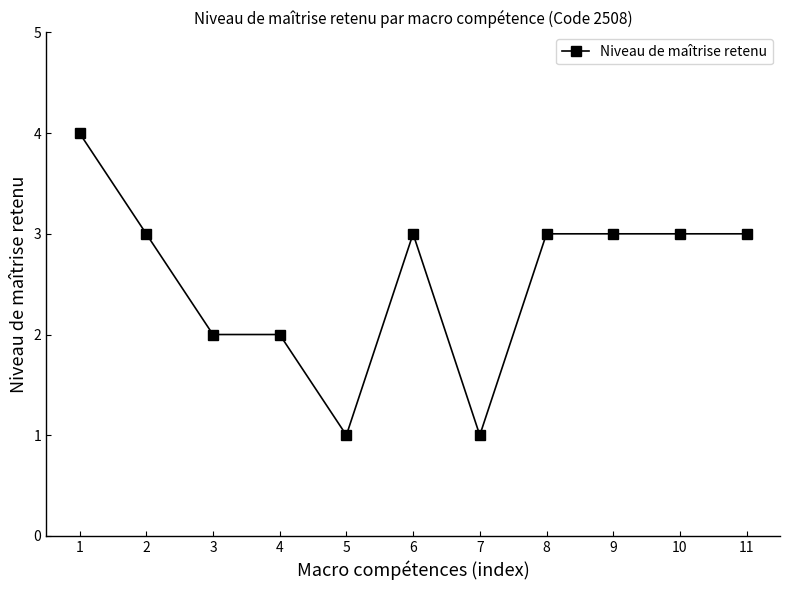

True or false: there are more than 0 points higher than both neighbors.

True